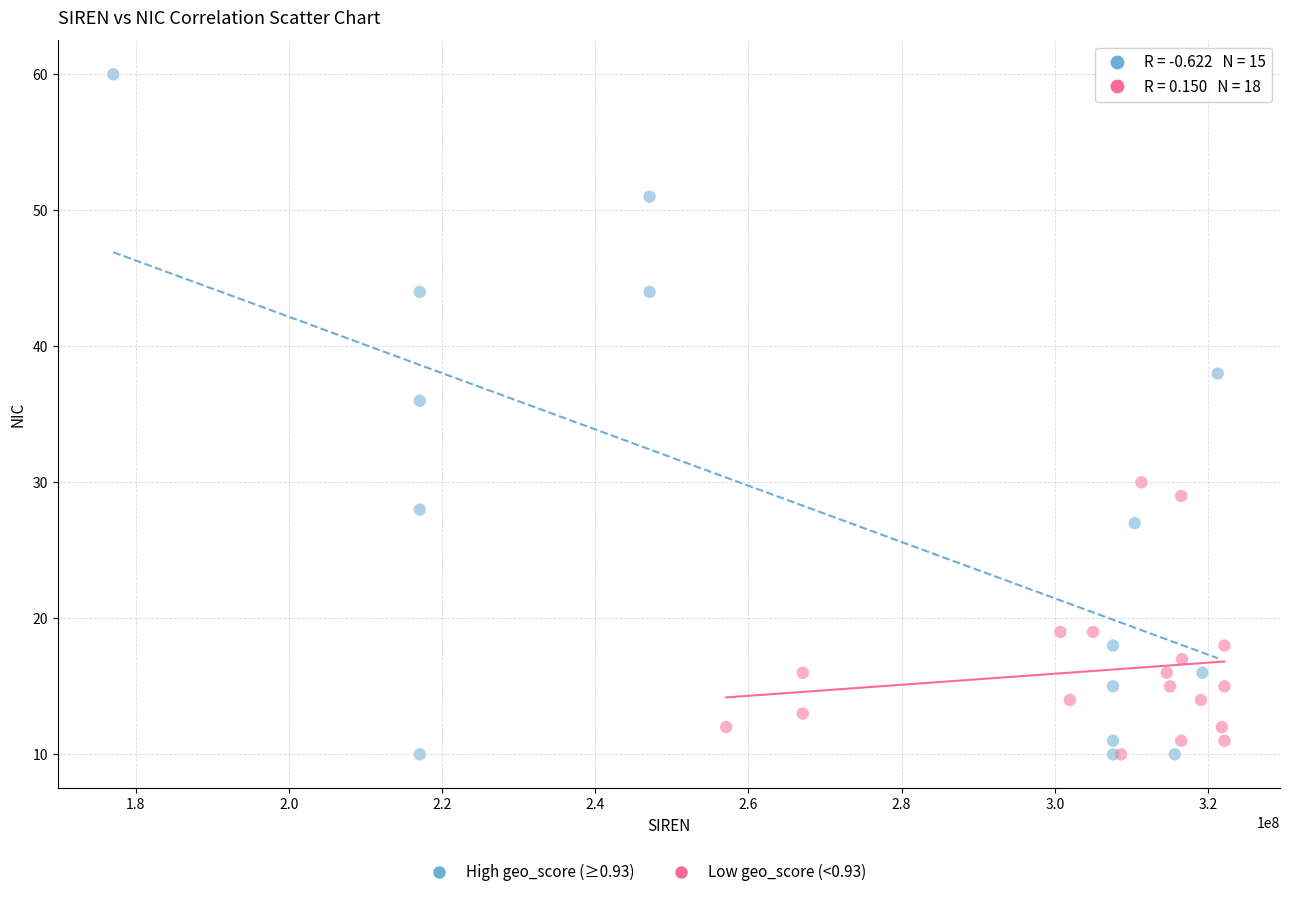

Which series reaches the maximum Y coordinate?

High geo_score (≥0.93)